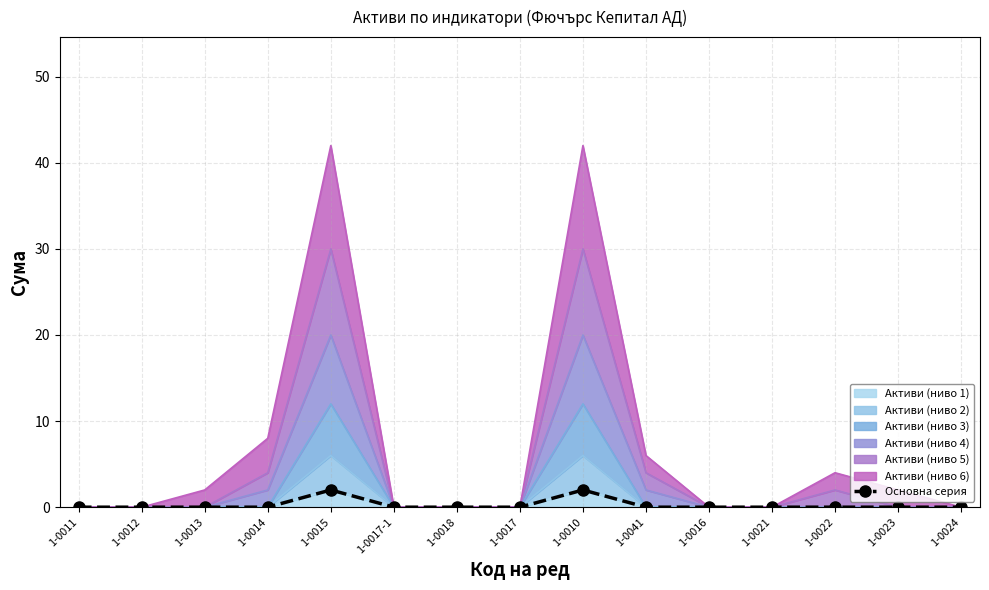

Between 1-0012 and 1-0024, which is larger?

1-0012